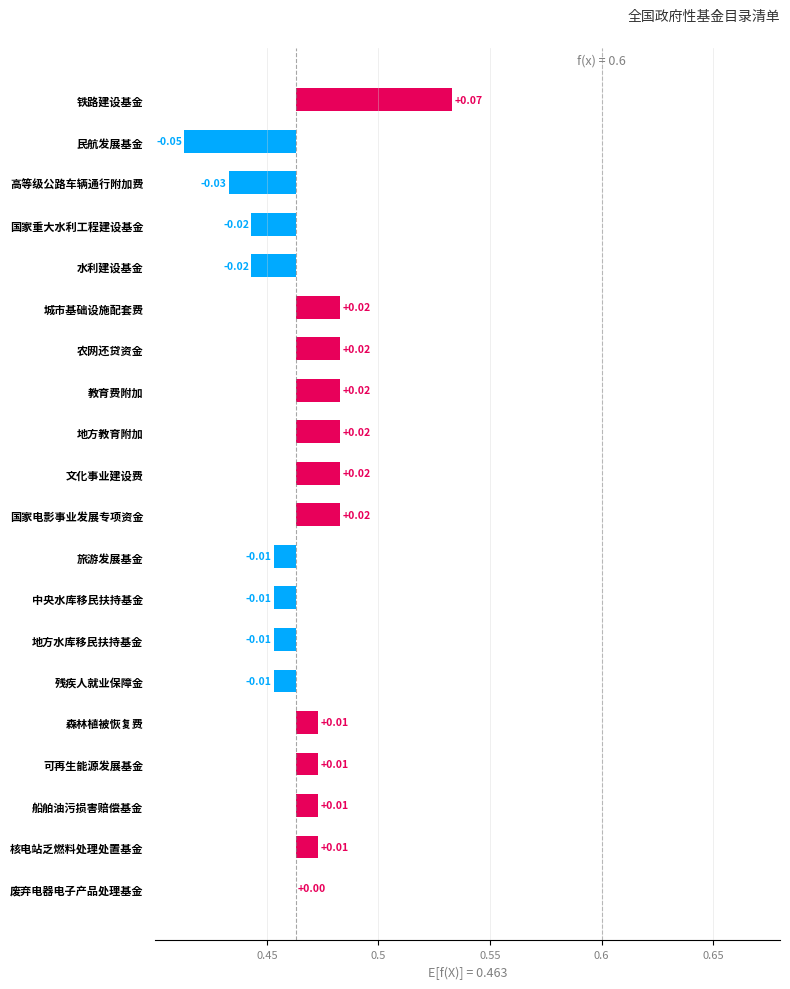

What is the difference between the maximum and minimum values?

0.1